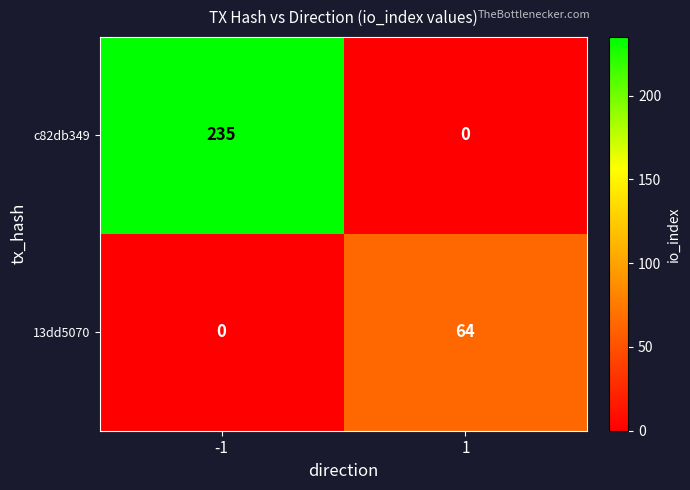

True or false: 13dd5070 has a value of 64 at 1.

True